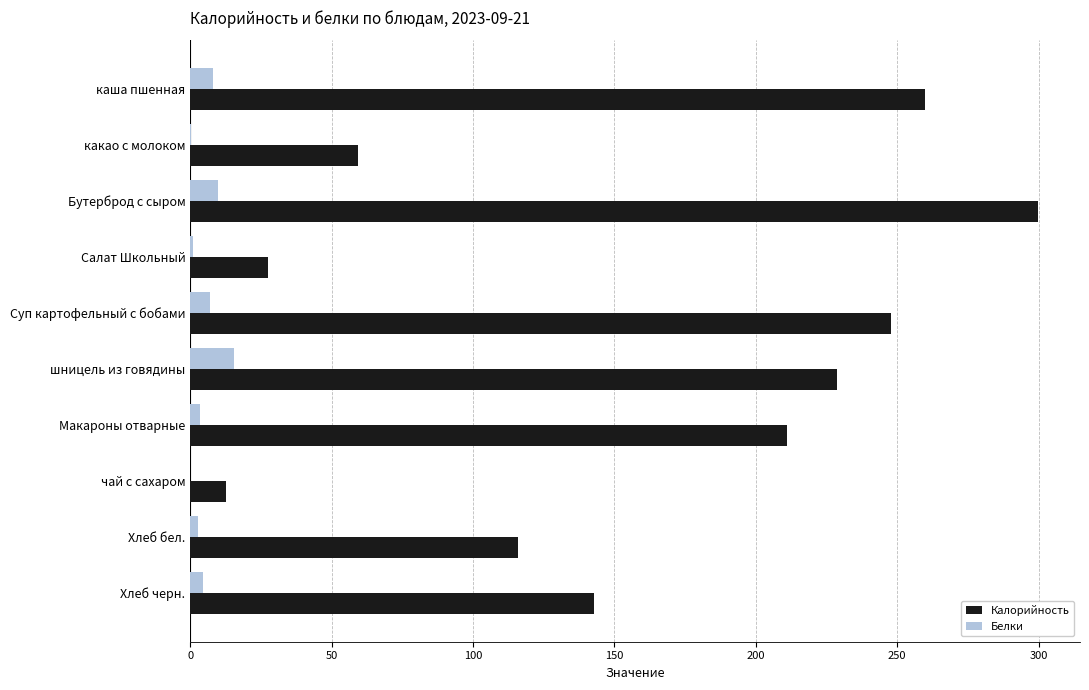

The value of Калорийность at какао с молоком is 59.2. True or false?

True